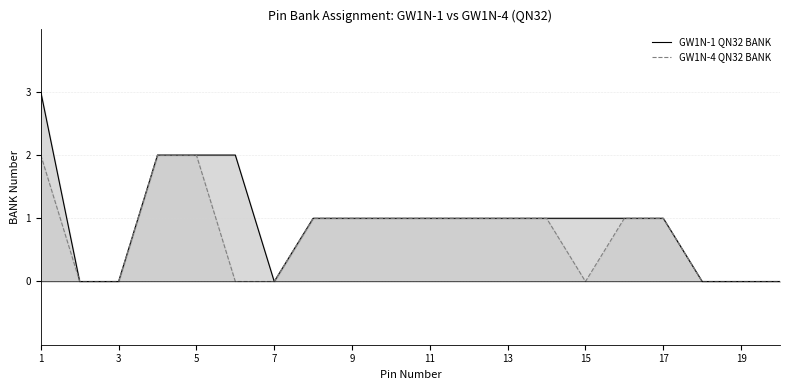

In GW1N-1 QN32 BANK, how many points are lower than both neighbors (excluding endpoints)?

1